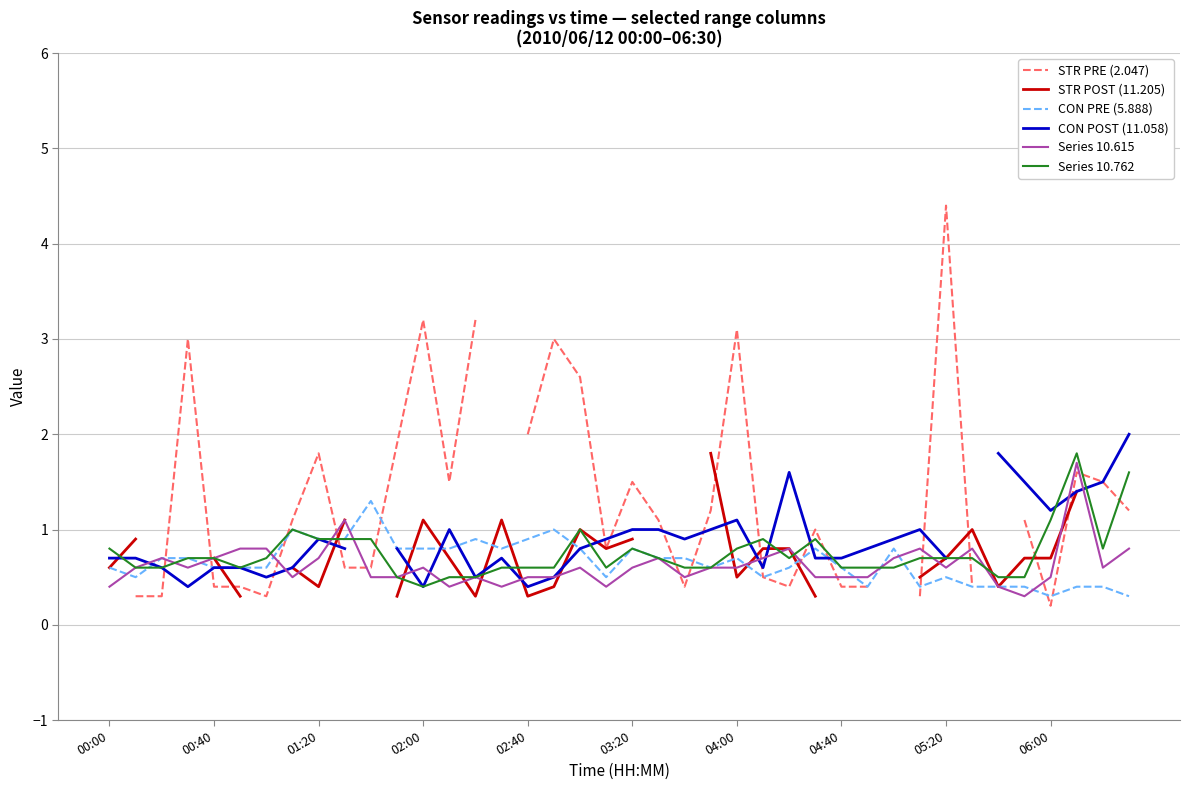

True or false: CON PRE (5.888) has a value of 0.9 at 01:20.

True